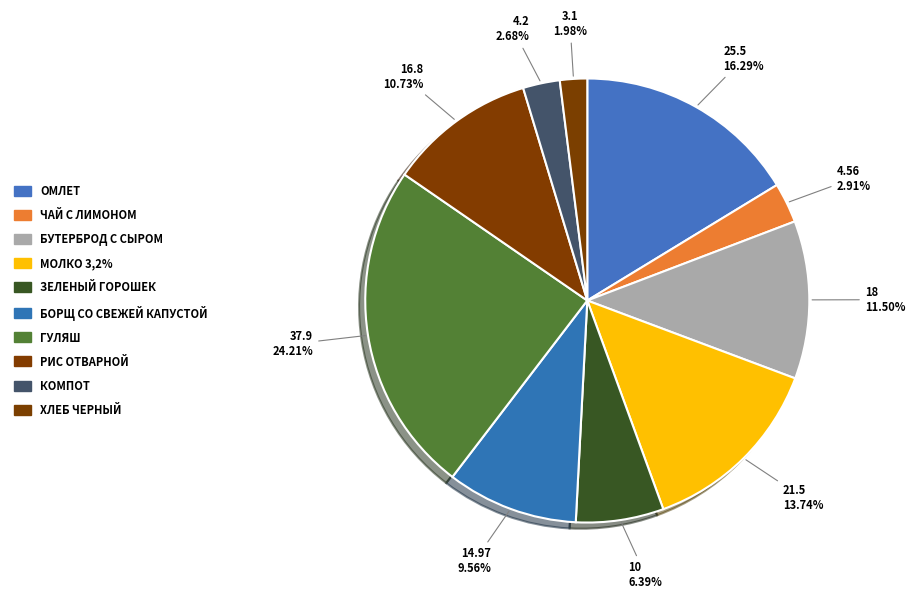

Count the number of slices in the pie.

10